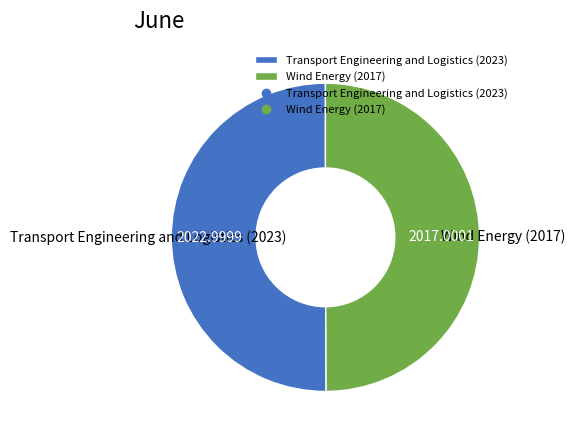

Approximately how many times larger is the value at Wind Energy (2017) compared to Transport Engineering and Logistics (2023)?

1.0